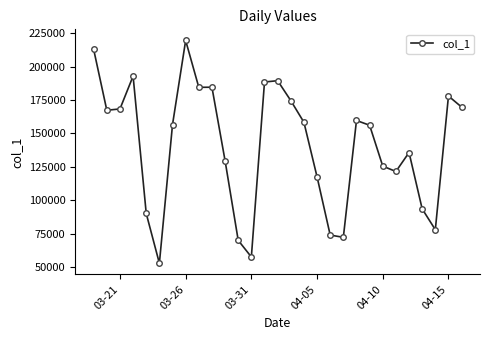

True or false: there are more than 1 points higher than both neighbors.

True